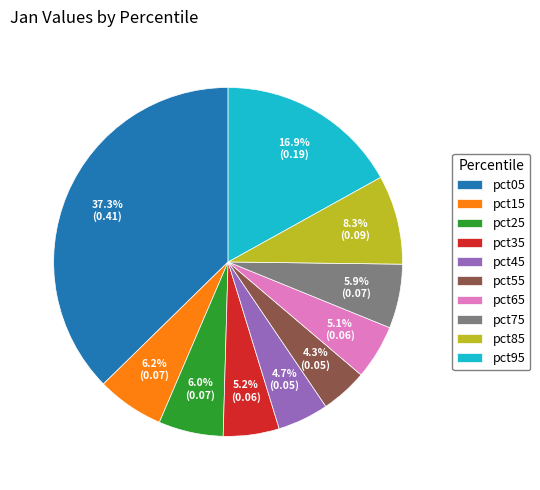

What percentage is NOT represented by pct95?

83.1%